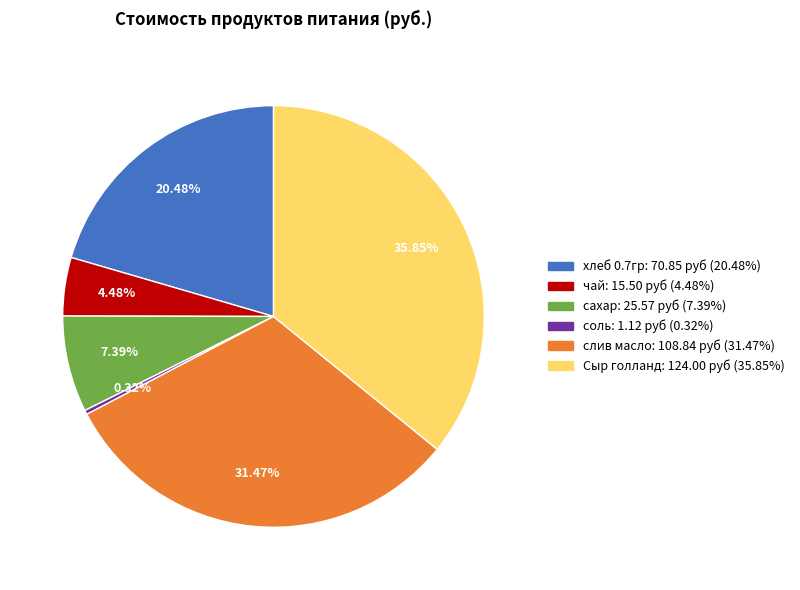

What percentage do сахар and Сыр голланд together represent?

43.2%